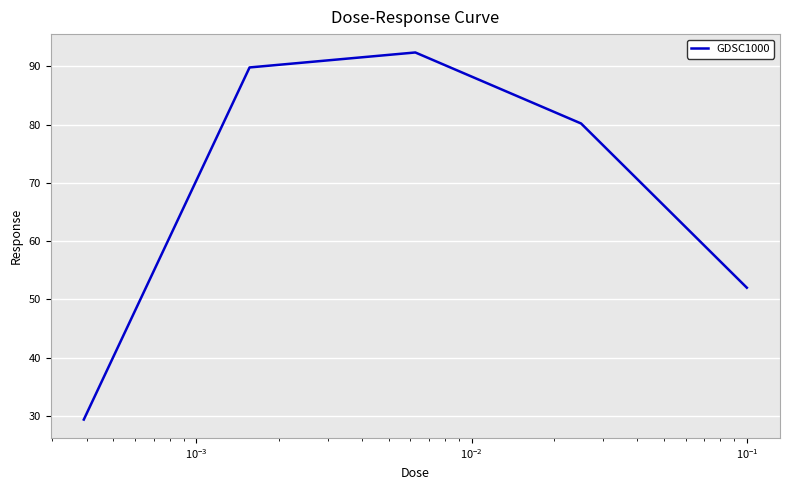

What is the maximum value shown in the chart?

92.4